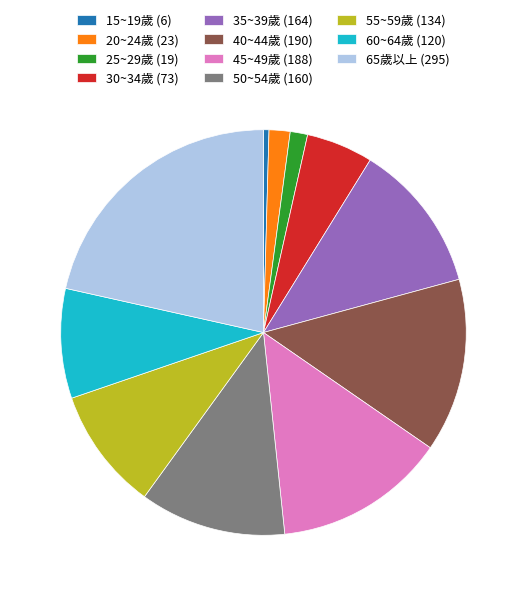

True or false: 25~29歲 (19) accounts for 11% of the total.

False